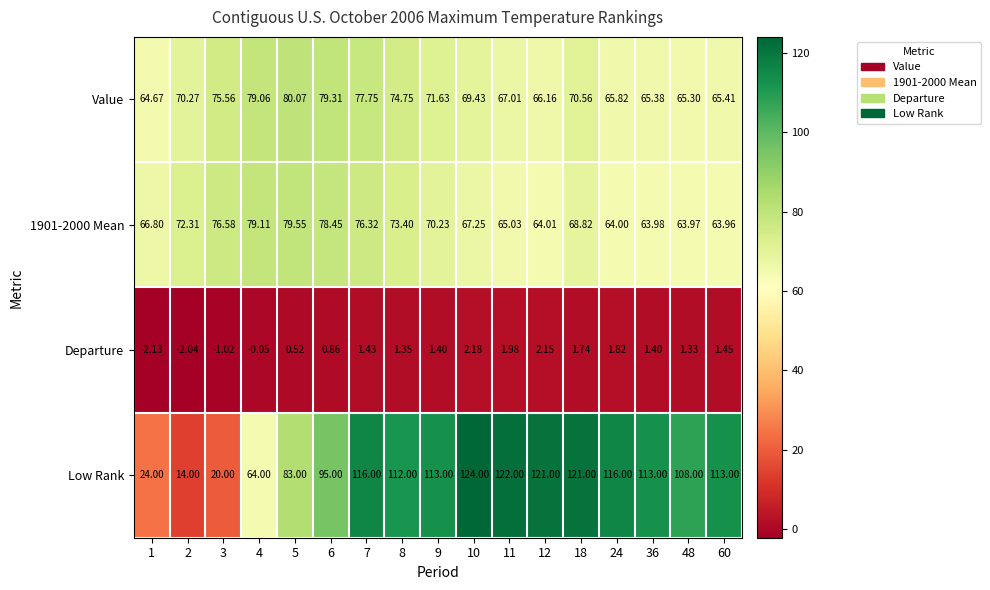

Which series changed the most between 5 and 8?

Low Rank